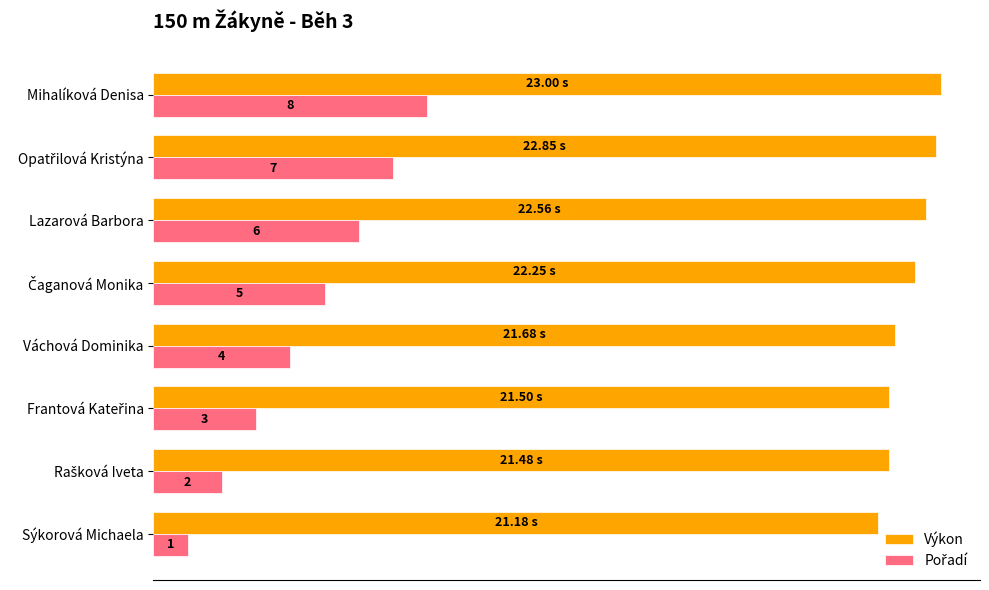

At which category is the sum across all series the highest?

Mihalíková Denisa